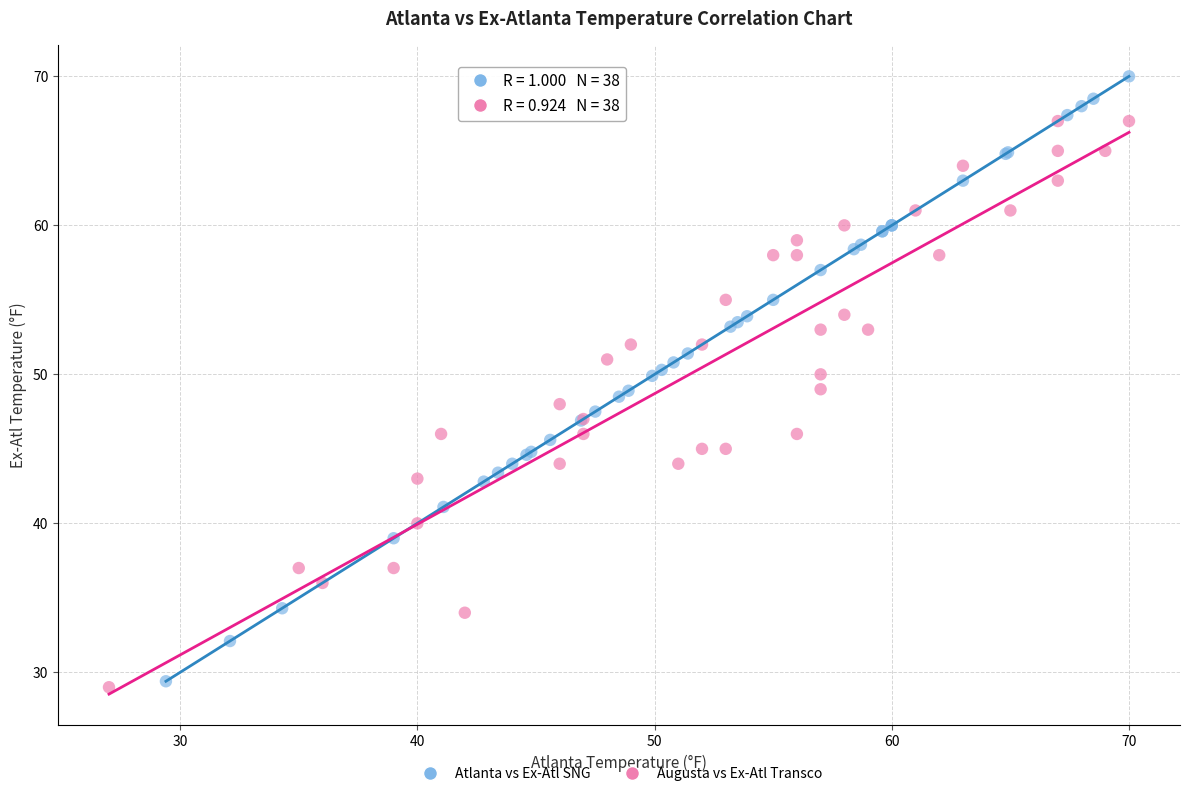

Which series has the largest Y range (max minus min)?

Atlanta vs Ex-Atl SNG